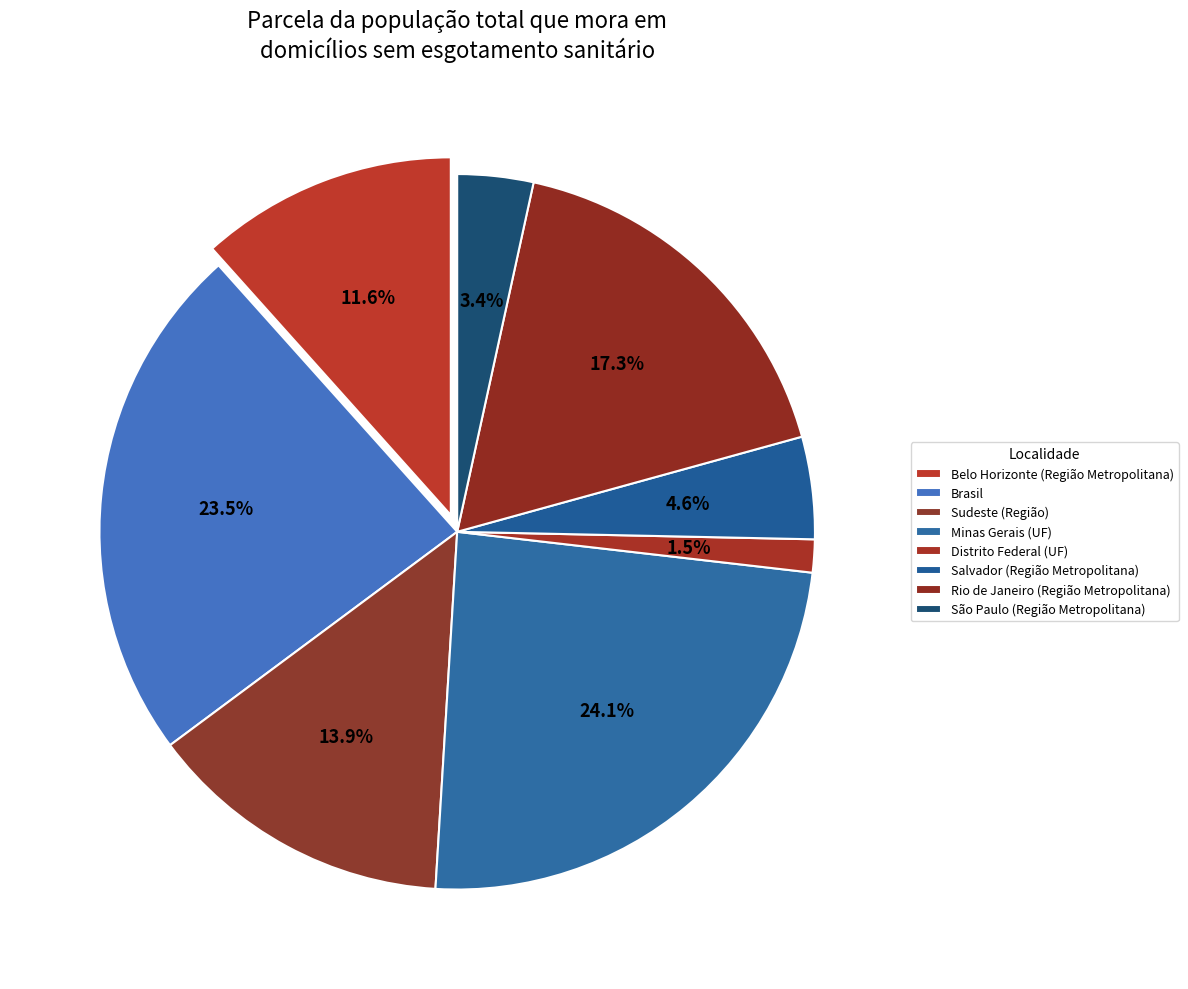

What portion of the pie excludes São Paulo (Região Metropolitana)?

96.6%